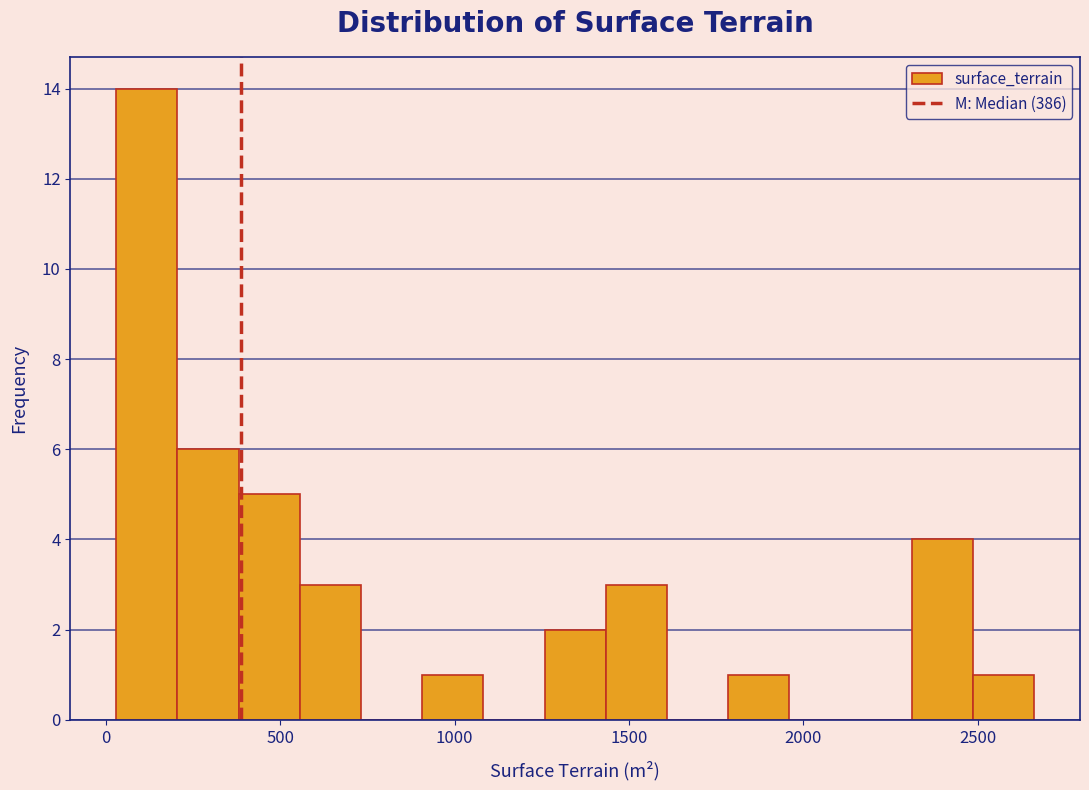

Around what value on the x-axis is the tallest bar? Give the approximate position of its centre, as read against the axis.

100